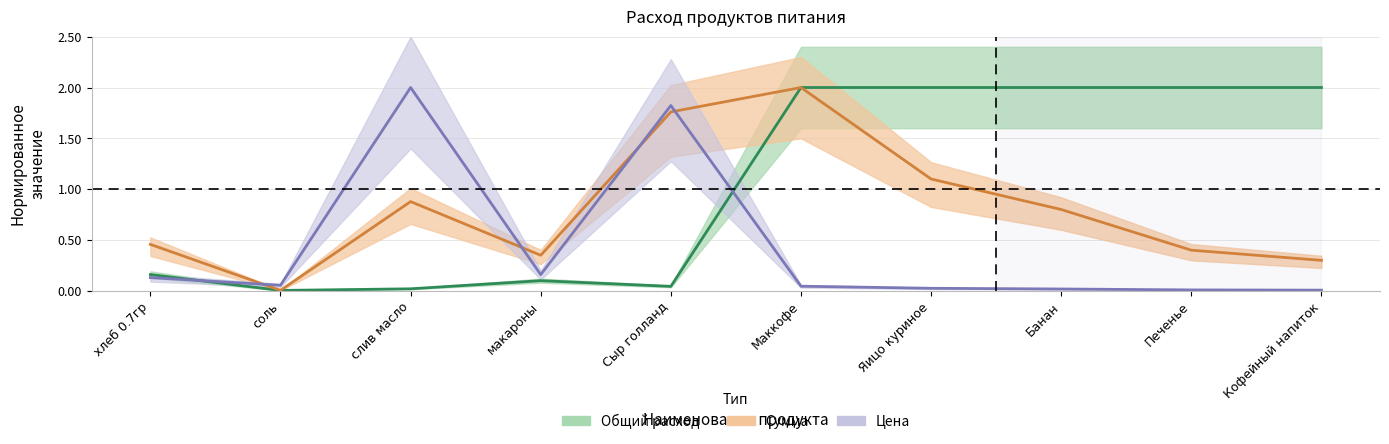

Which category has the lowest value in the Цена series?

Кофейный напиток